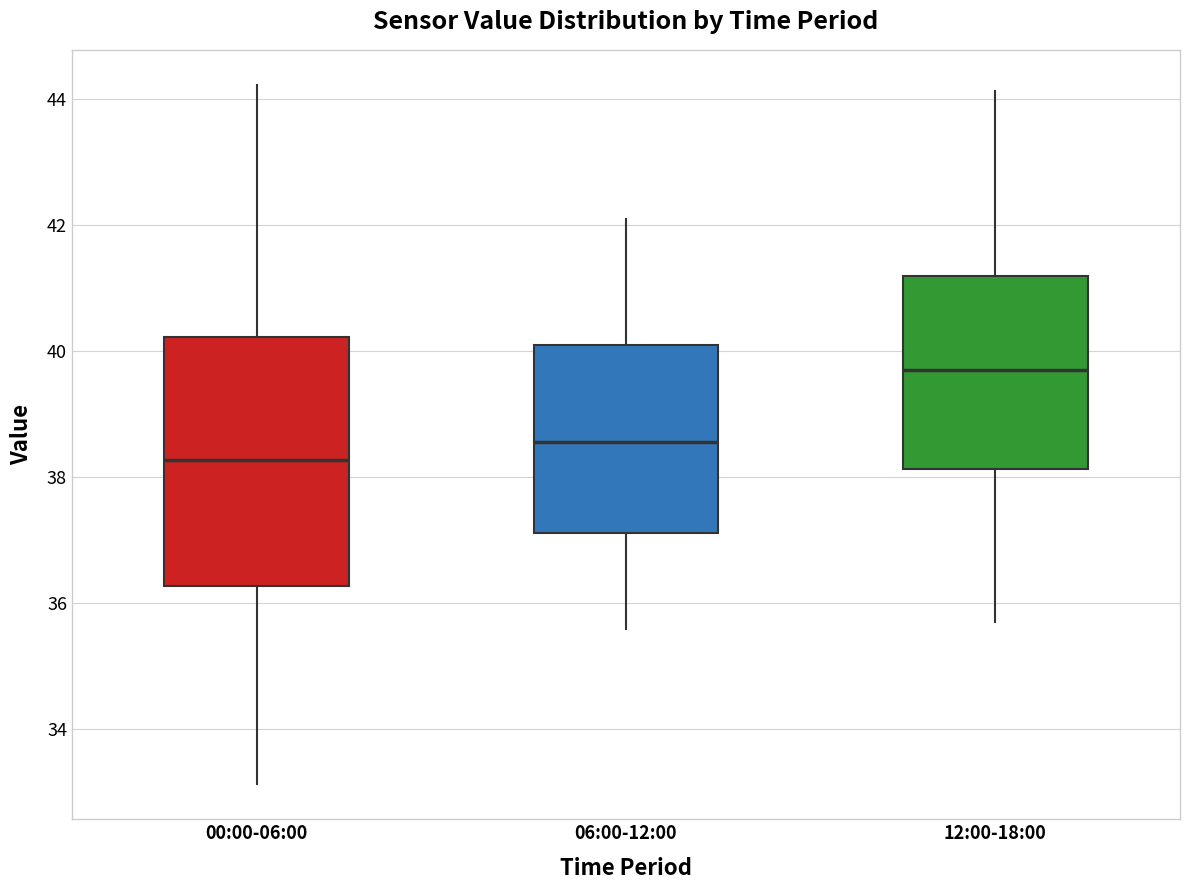

Reading left to right, read every box against the y-axis: the position of its median line, the range the box covers, and the ends of its whiskers. The values are not printed on the chart, so give them approximately, as read against the axis.

00:00-06:00: median 38.2, box 36.2 to 40.2, whiskers 33.2 to 44.2
06:00-12:00: median 38.6, box 37.2 to 40.2, whiskers 35.6 to 42.2
12:00-18:00: median 39.8, box 38.2 to 41.2, whiskers 35.8 to 44.2